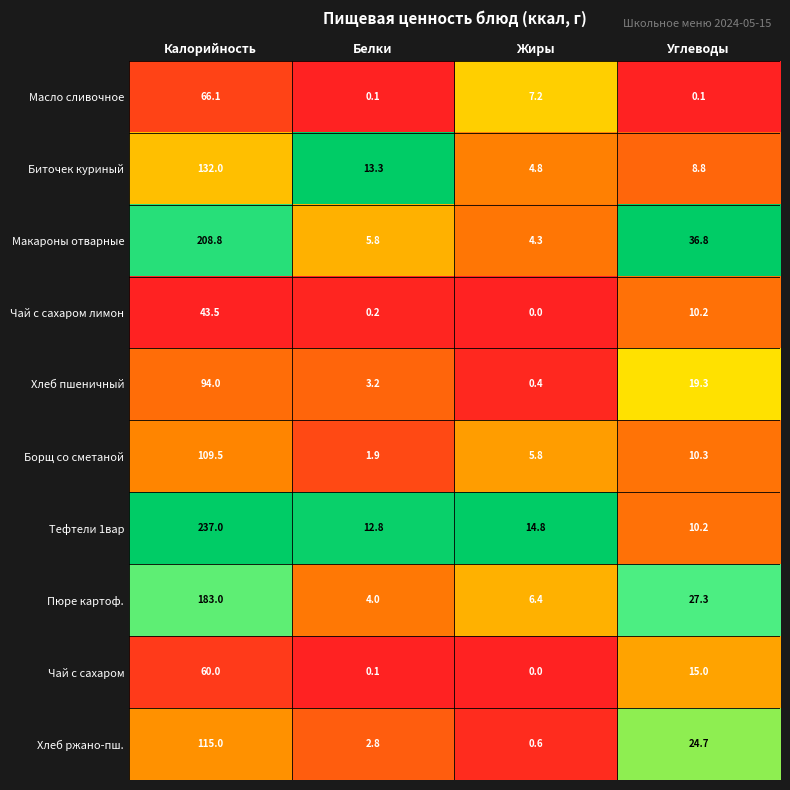

Between Калорийность and Белки, which series saw the biggest shift?

Тефтели 1вар